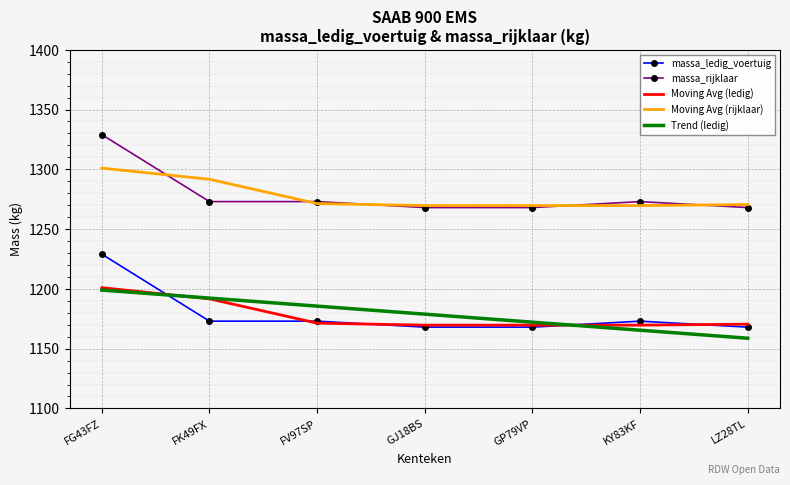

True or false: Trend (ledig) and massa_rijklaar cross at least once.

False